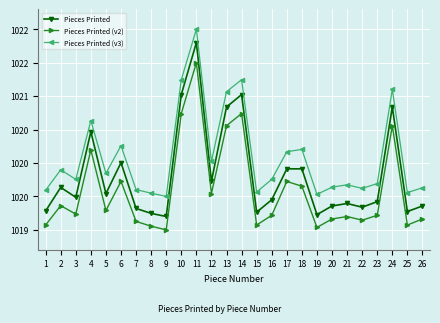

Reading left to right, extract all data points from this chart.

Pieces Printed: 1=1019.3	2=1019.6	3=1019.5	4=1020.5	5=1019.5	6=1020.0	7=1019.3	8=1019.2	9=1019.2	10=1021.0	11=1021.8	12=1019.7	13=1020.8	14=1021.0	15=1019.3	16=1019.4	17=1019.9	18=1019.9	19=1019.2	20=1019.4	21=1019.4	22=1019.3	23=1019.4	24=1020.8	25=1019.3	26=1019.4
Pieces Printed (v2): 1=1019.1	2=1019.4	3=1019.2	4=1020.2	5=1019.3	6=1019.7	7=1019.1	8=1019.1	9=1019.0	10=1020.7	11=1021.5	12=1019.5	13=1020.6	14=1020.7	15=1019.1	16=1019.2	17=1019.7	18=1019.7	19=1019.0	20=1019.2	21=1019.2	22=1019.1	23=1019.2	24=1020.6	25=1019.1	26=1019.2
Pieces Printed (v3): 1=1019.6	2=1019.9	3=1019.8	4=1020.6	5=1019.8	6=1020.3	7=1019.6	8=1019.5	9=1019.5	10=1021.2	11=1022.0	12=1020.0	13=1021.1	14=1021.2	15=1019.6	16=1019.8	17=1020.2	18=1020.2	19=1019.5	20=1019.6	21=1019.7	22=1019.6	23=1019.7	24=1021.1	25=1019.6	26=1019.6